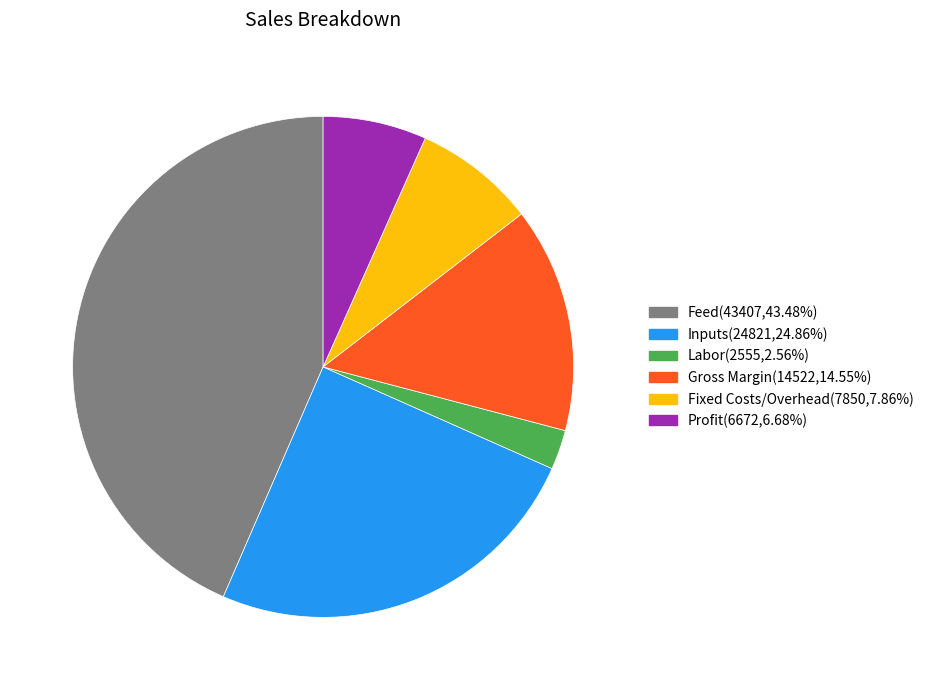

Is Labor the majority of the pie?

No